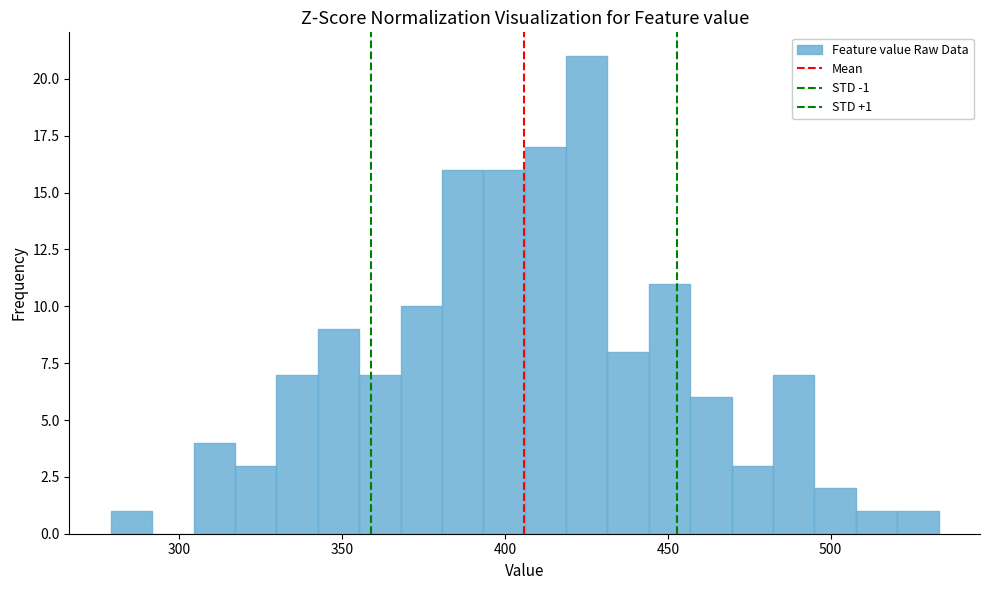

Around what value on the x-axis is the tallest bar? Give the approximate position of its centre, as read against the axis.

425